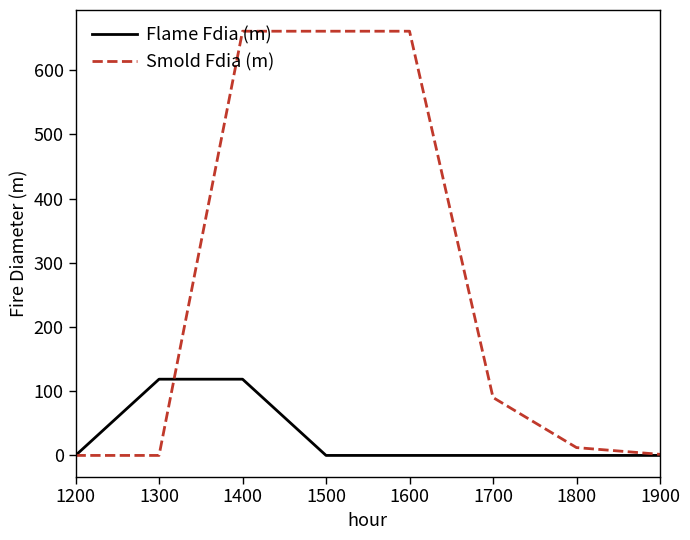

At which label is Smold Fdia (m) closest to 330?

1700